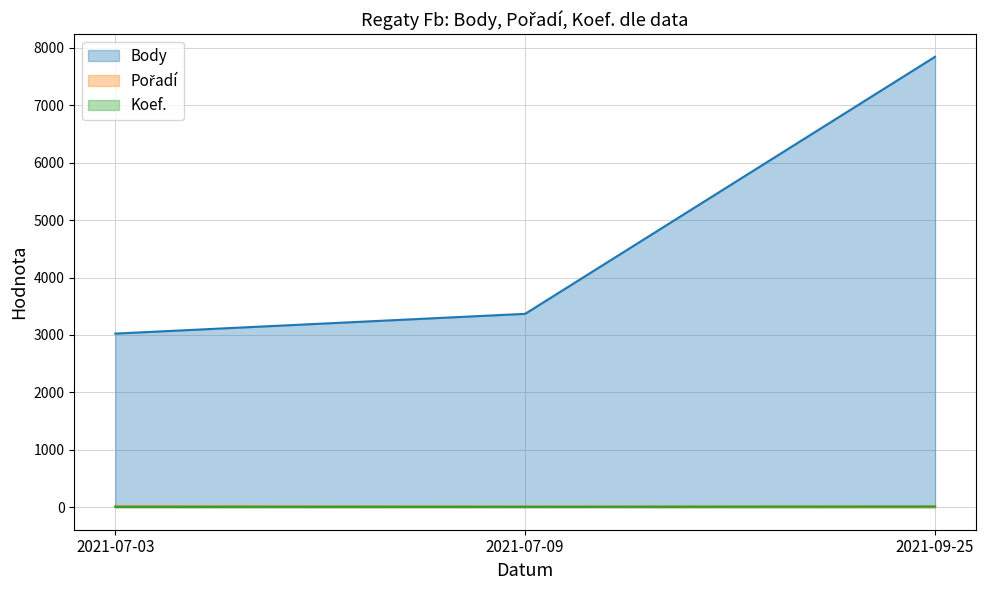

At which category does the chart reach its minimum across all series?

2021-09-25